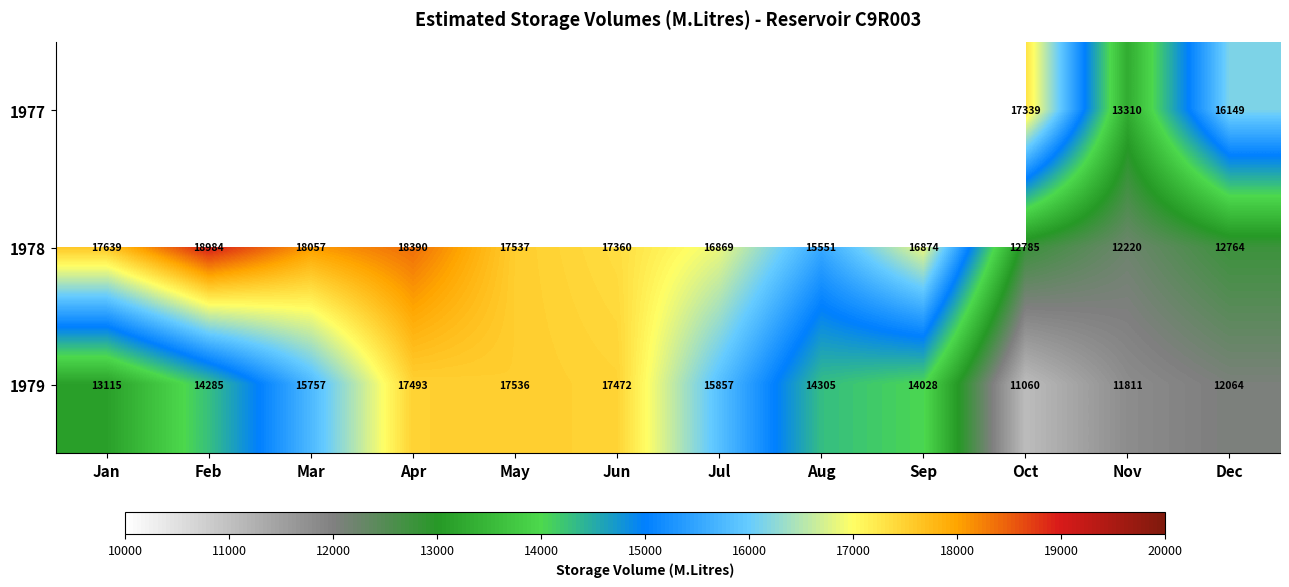

At which label does 1979 reach its minimum?

Oct